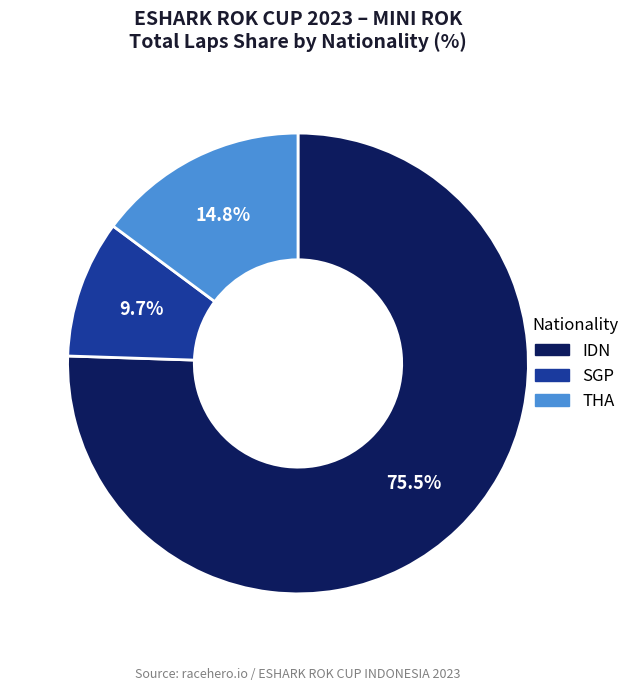

Is the sum of THA and SGP greater than half?

No